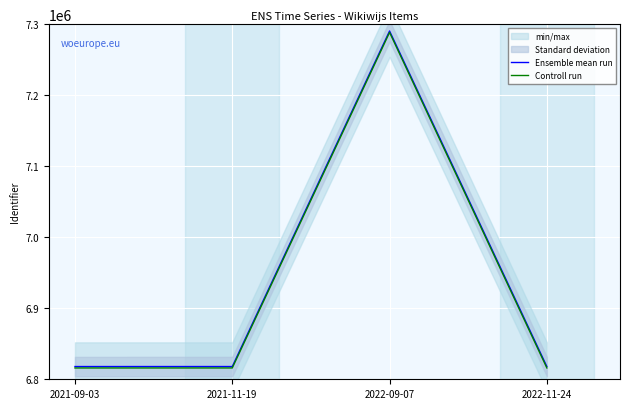

The value of Controll run at 2022-11-24 is 11779502. True or false?

False